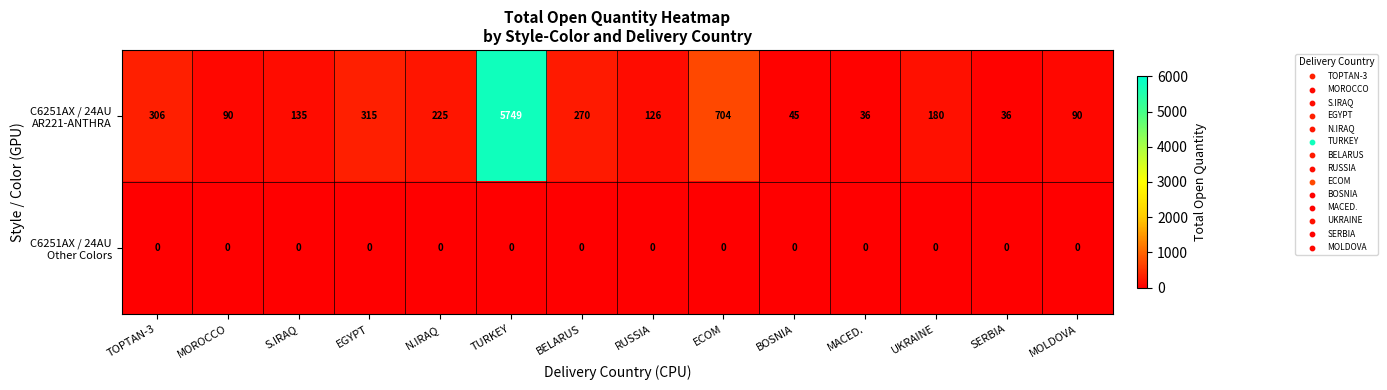

At which category is the sum across all series the highest?

TURKEY